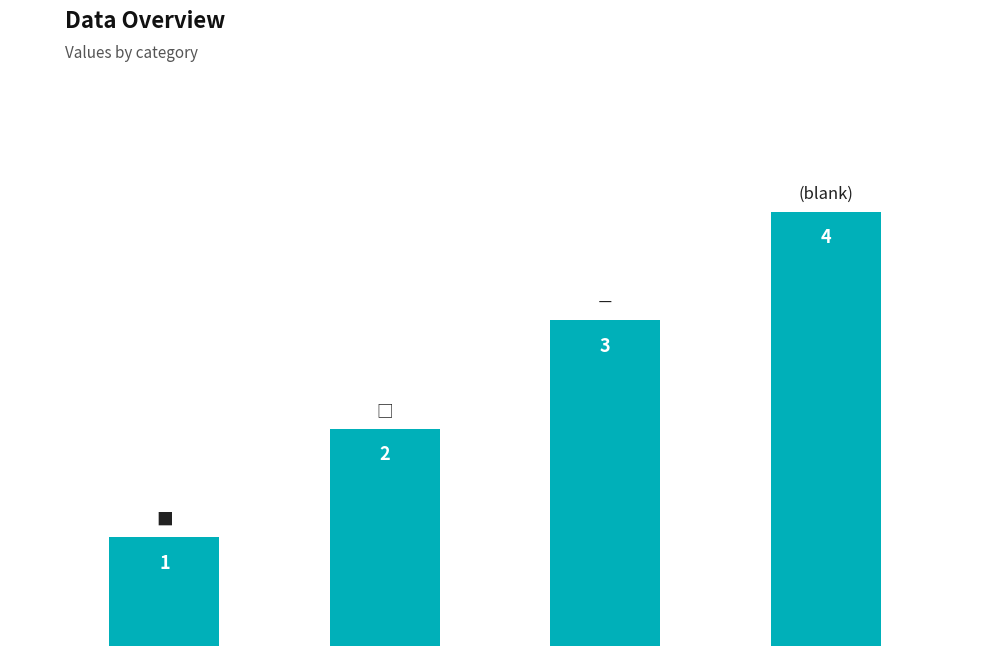

What is the difference between the maximum and minimum values?

3